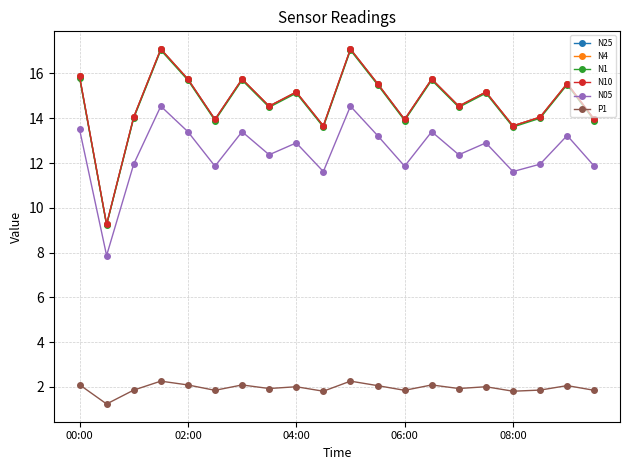

True or false: N25 has more than 1 interior local peaks.

True